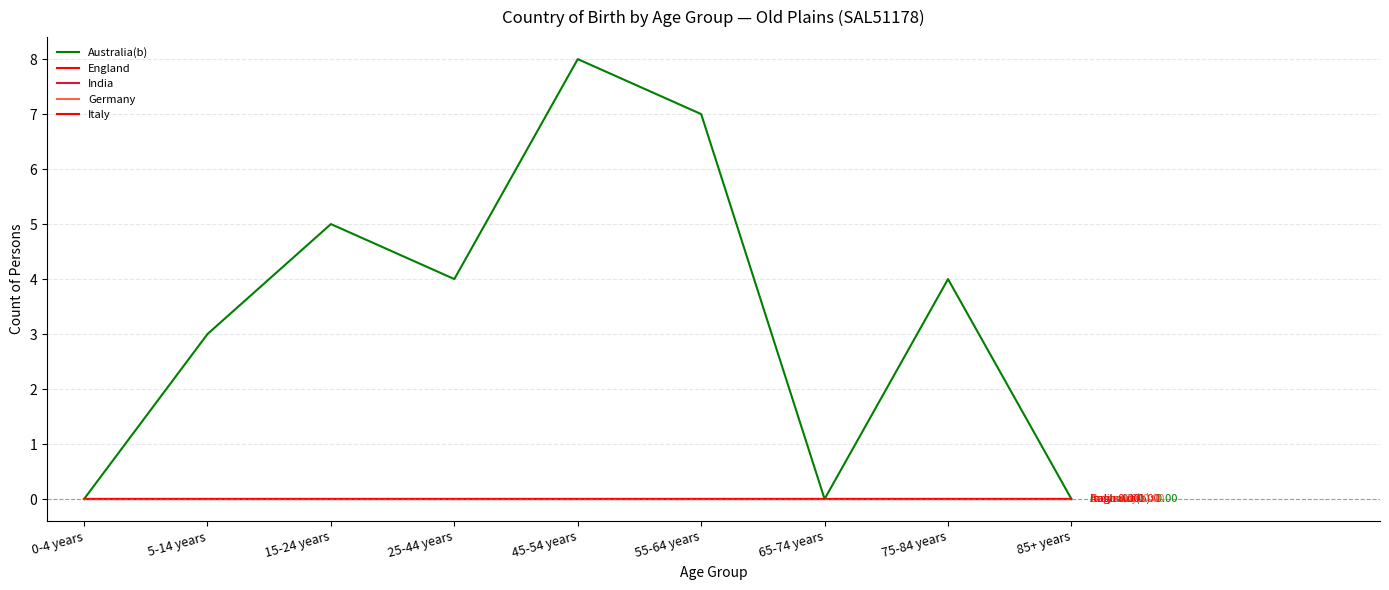

At which category is the sum across all series the highest?

45-54 years